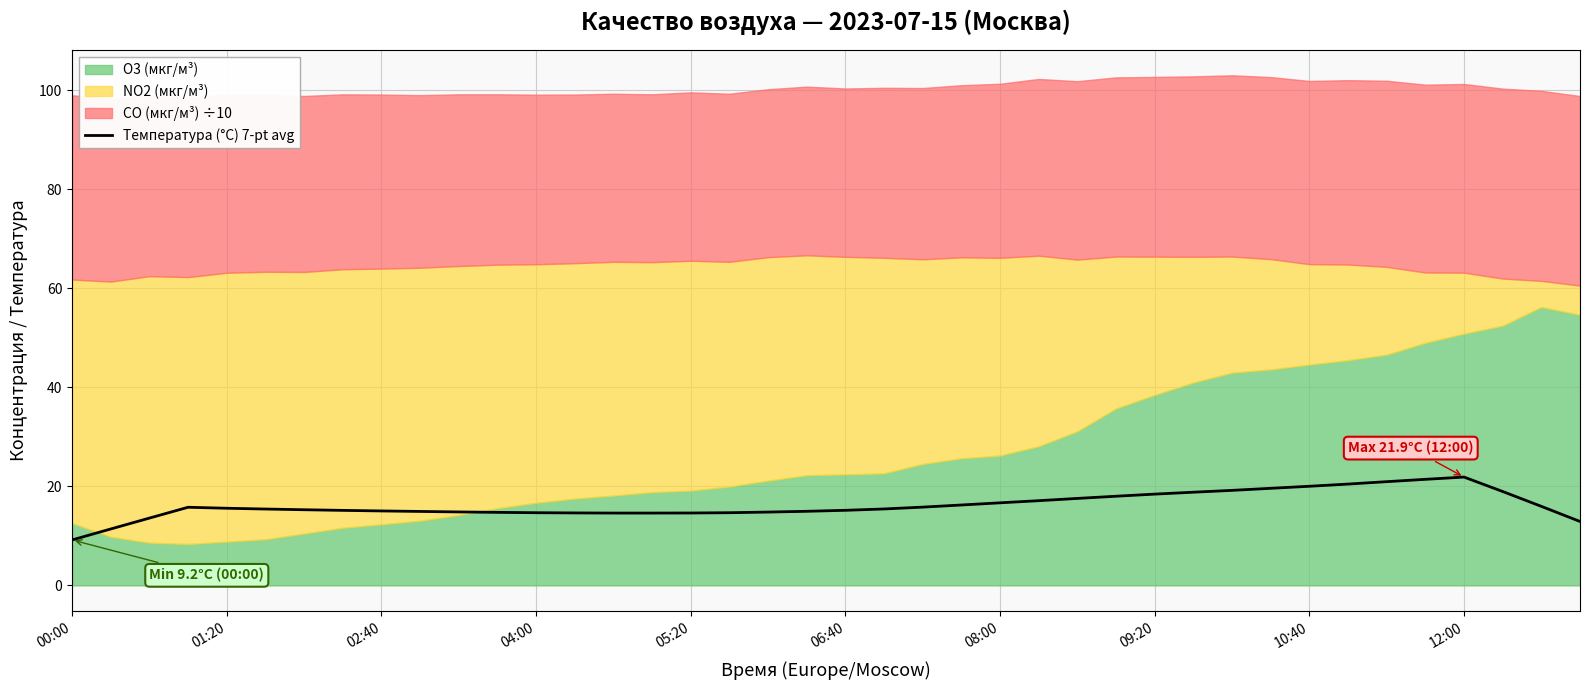

What is the minimum value for Температура (°C) 7-pt avg?

9.2